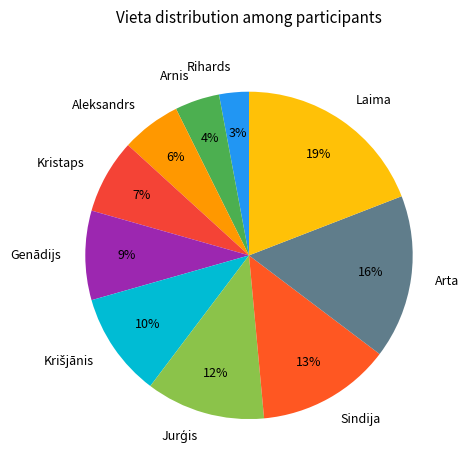

The Aleksandrs slice represents 6% of the pie. True or false?

True